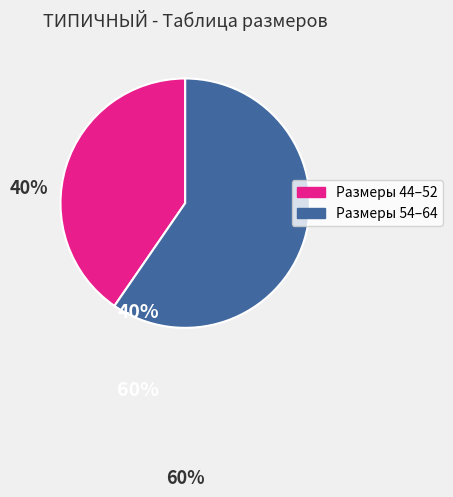

Is there any slice that represents more than half of the pie?

Yes